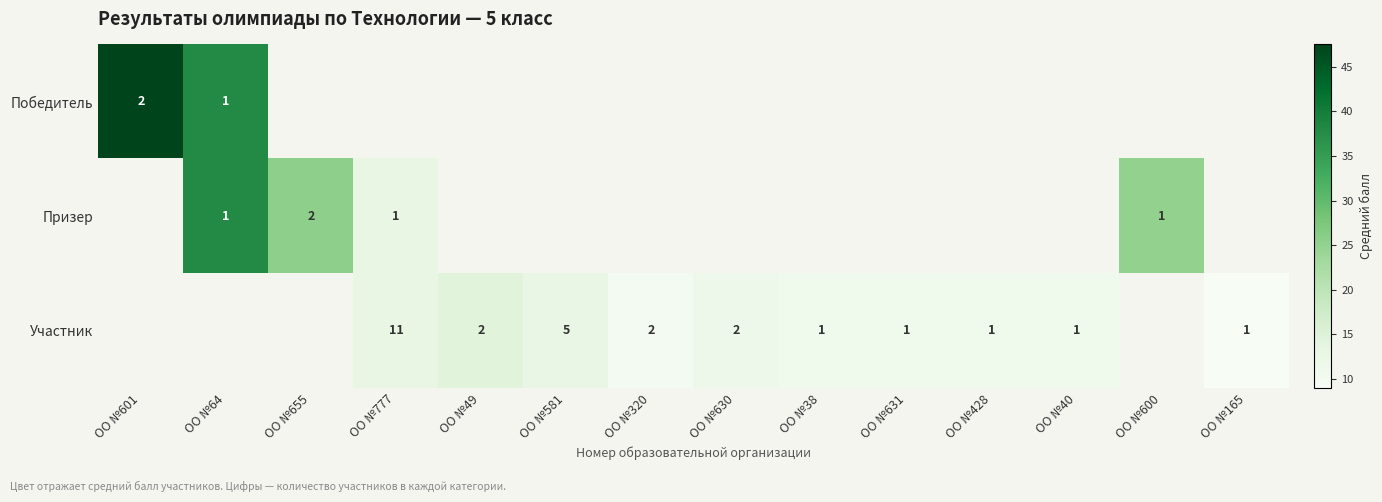

True or false: Призер has a value of 1.4 at ОО №600.

False